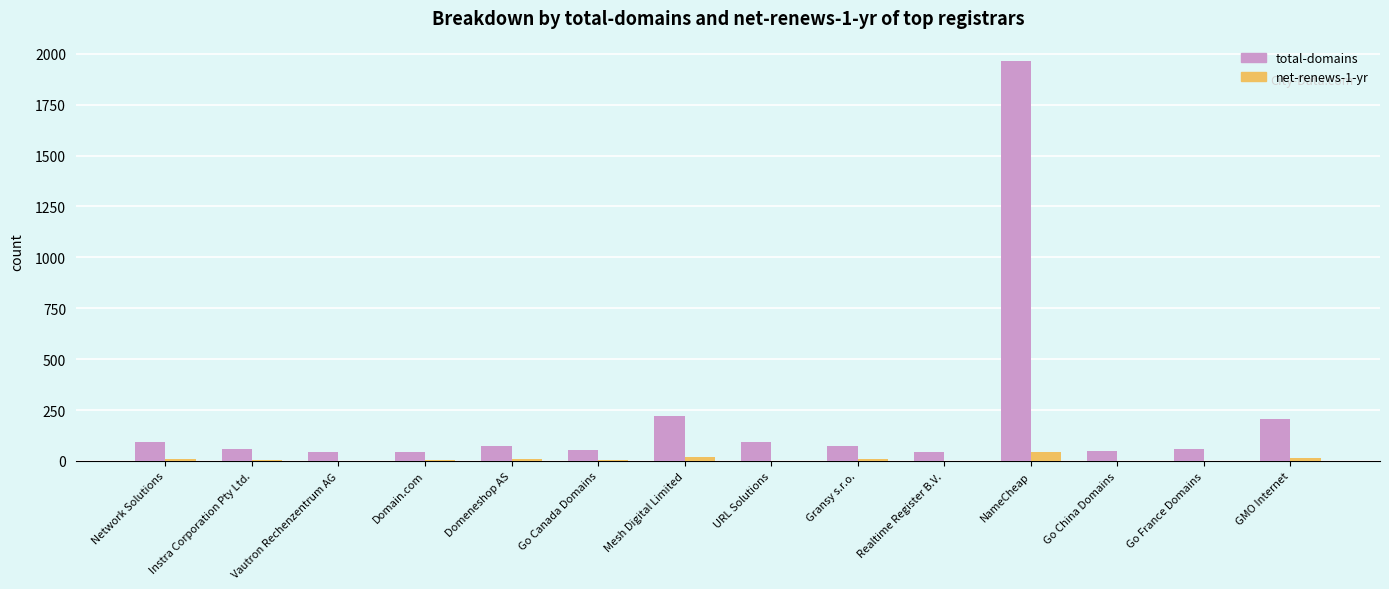

The total-domains series shows 93 at URL Solutions. True or false?

True